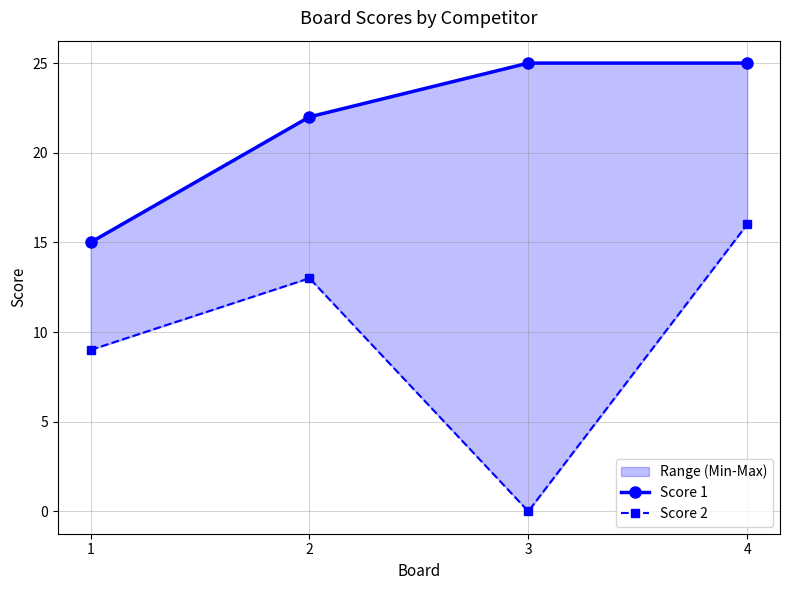

Reading right to left, list all the values displayed in this chart.

Score 1: 25	25	22	15
Score 2: 16	0	13	9